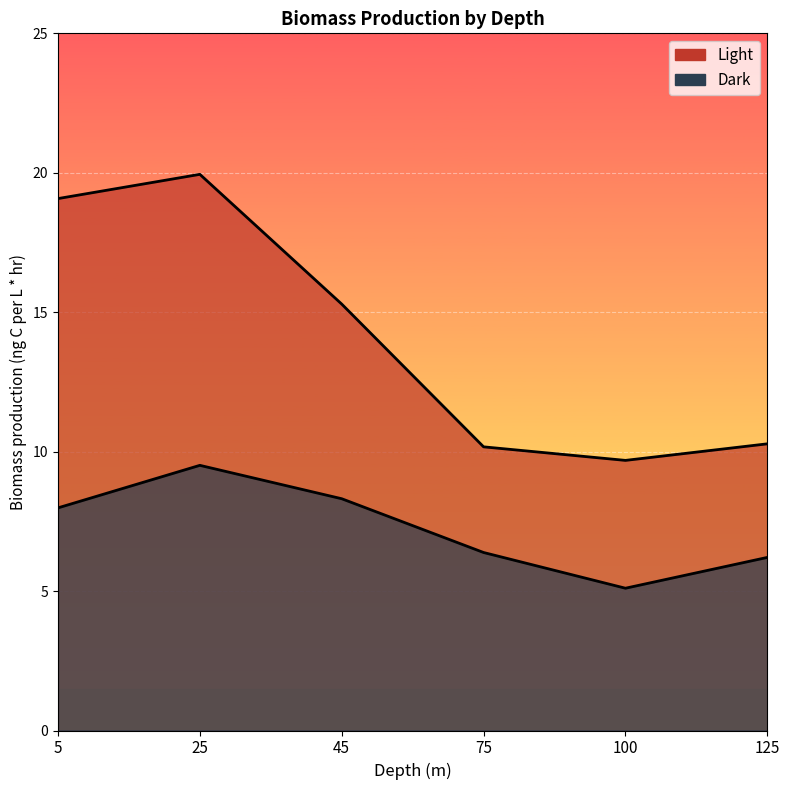

What is the maximum value for Dark?

9.5